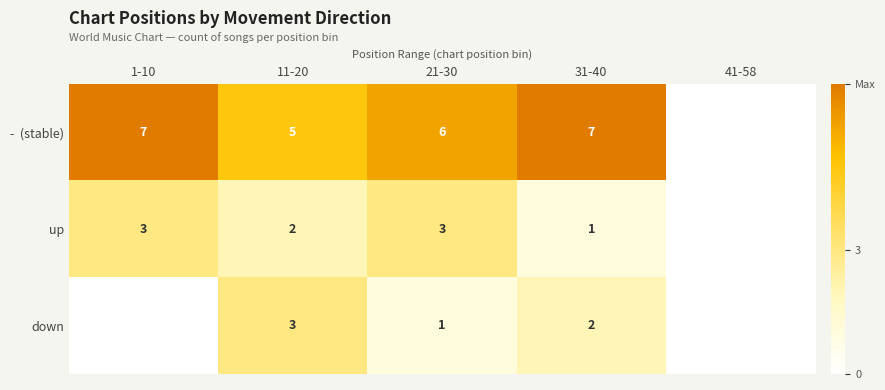

What is the difference between the highest and lowest values at 11-20?

3